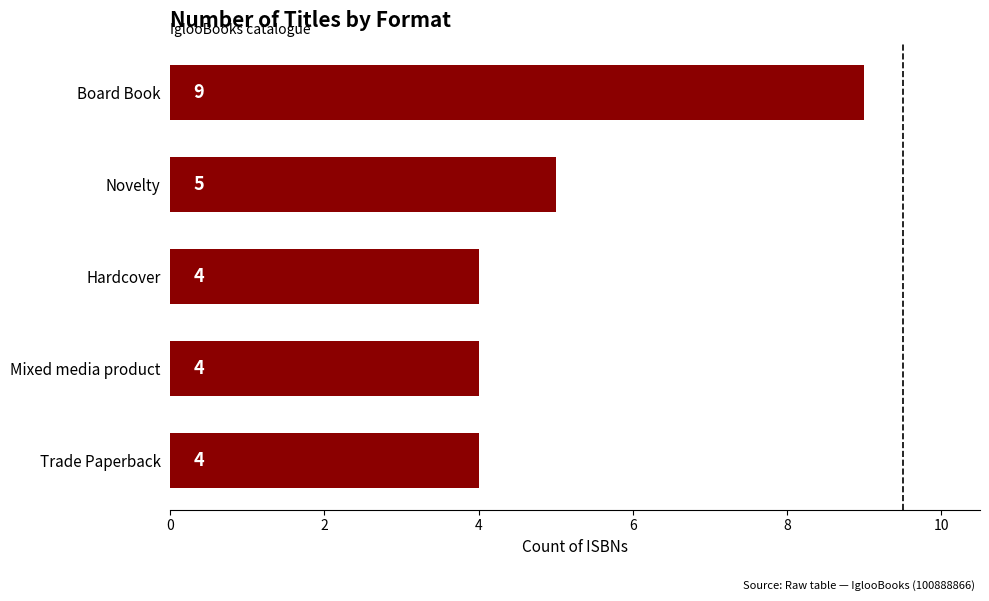

Reading bottom to top, what are all the values shown in this chart?

4	4	4	5	9